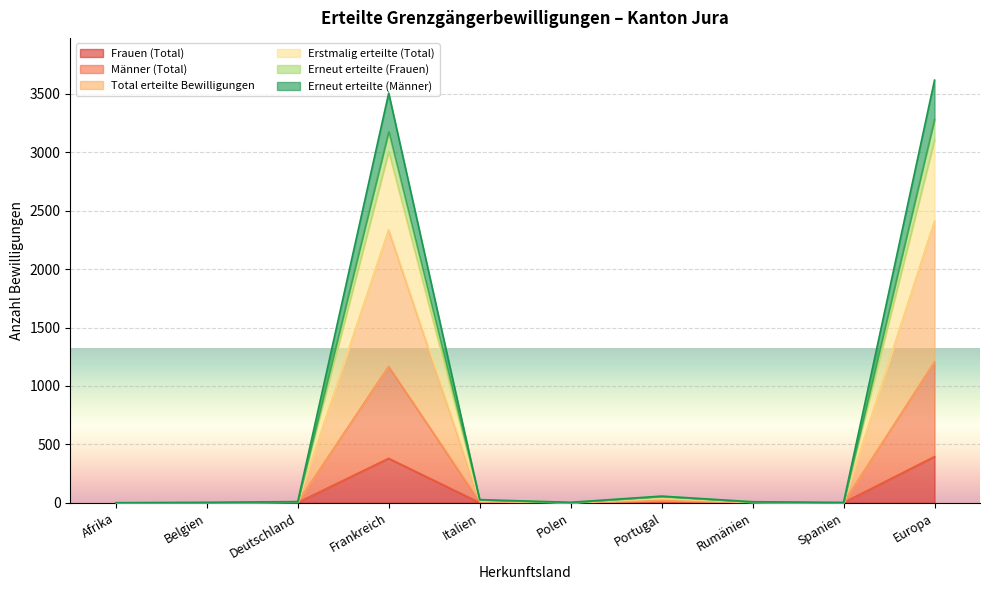

True or false: Männer (Total) and Erneut erteilte (Männer) cross at least once.

False